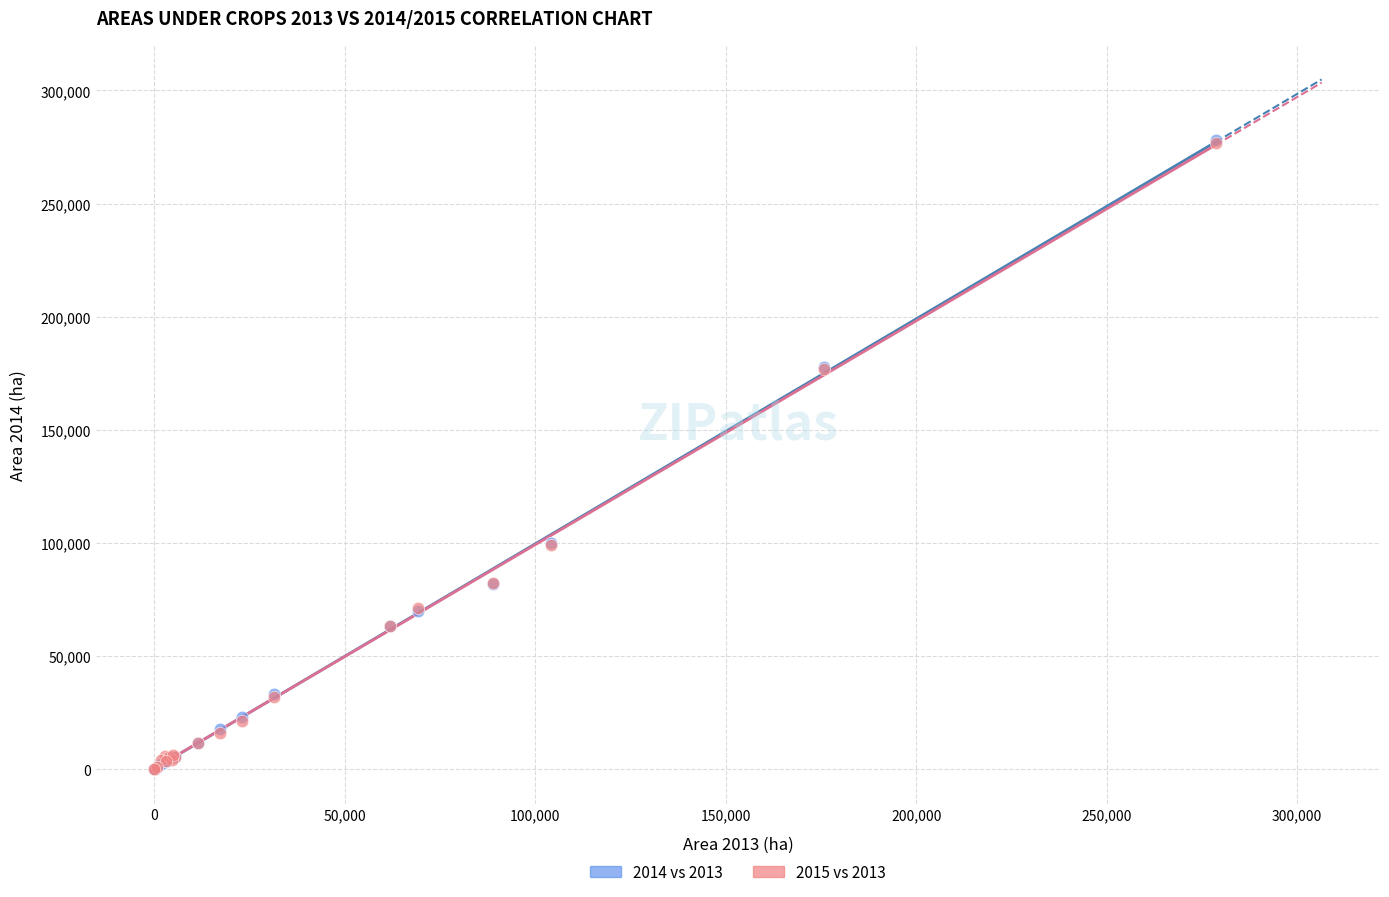

What are all the series names shown in the legend?

2014 vs 2013, 2015 vs 2013